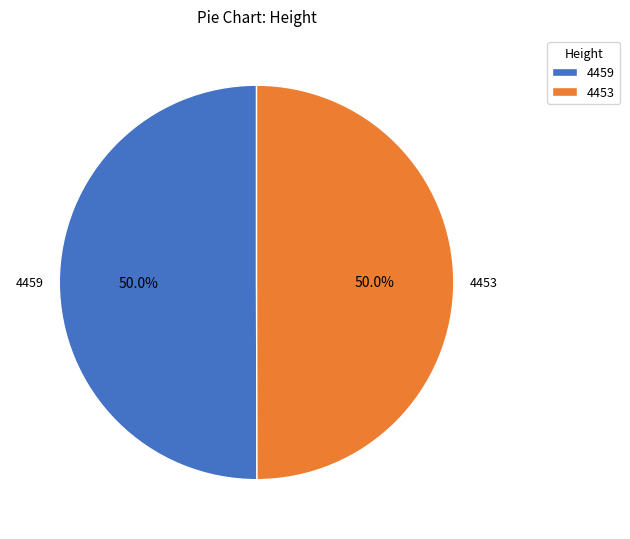

What is the ratio of the value at 4453 to the value at 4459?

1.0